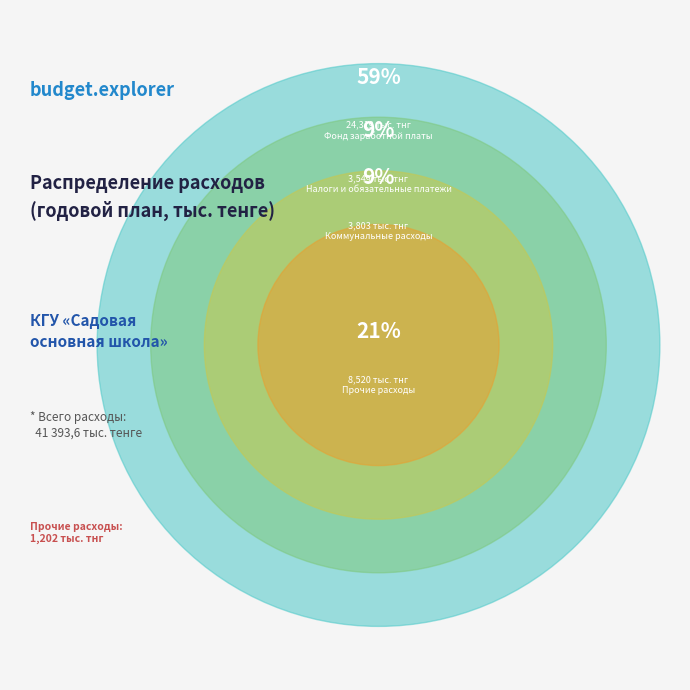

Is it true that Коммунальные расходы is 9% of the pie?

True